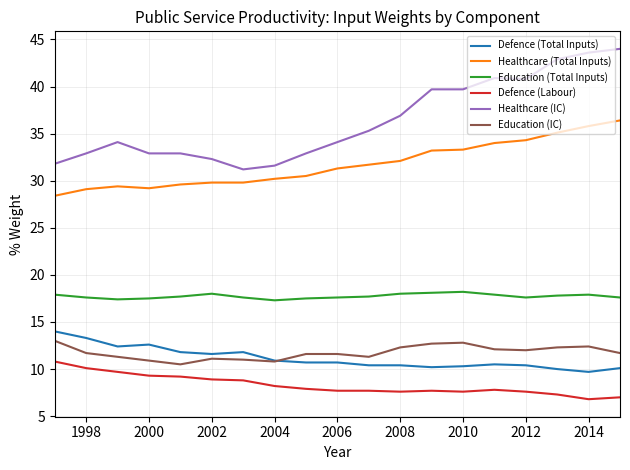

Which series has the largest total across all categories?

Healthcare (IC)